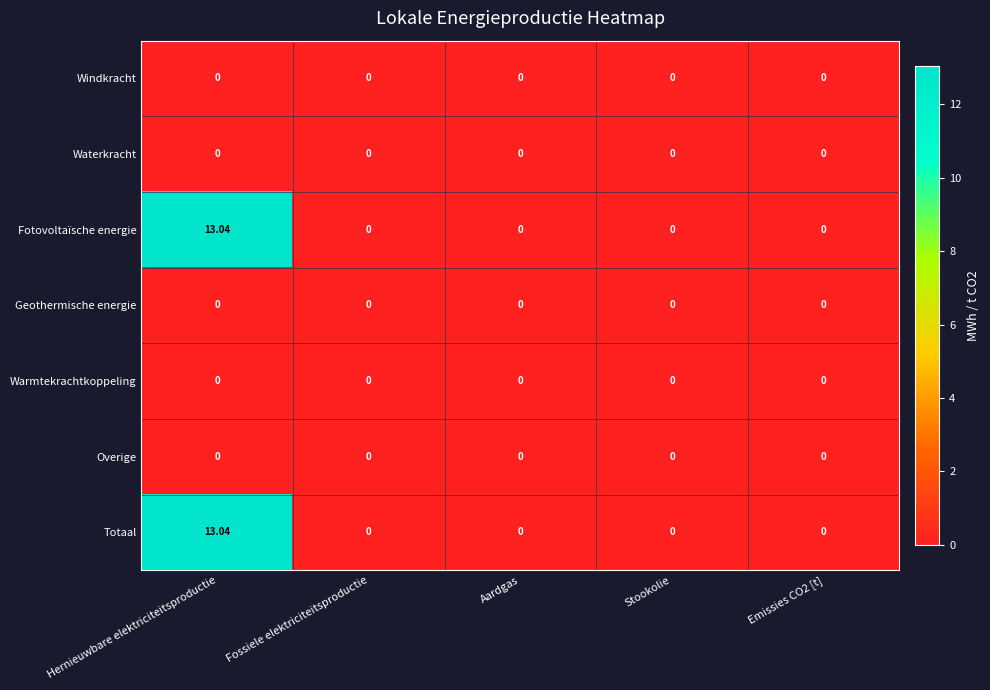

At which category is the sum across all series the highest?

Hernieuwbare elektriciteitsproductie